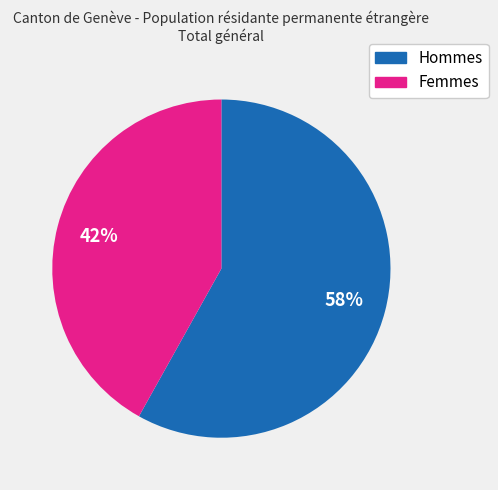

Which slice is the largest?

Hommes